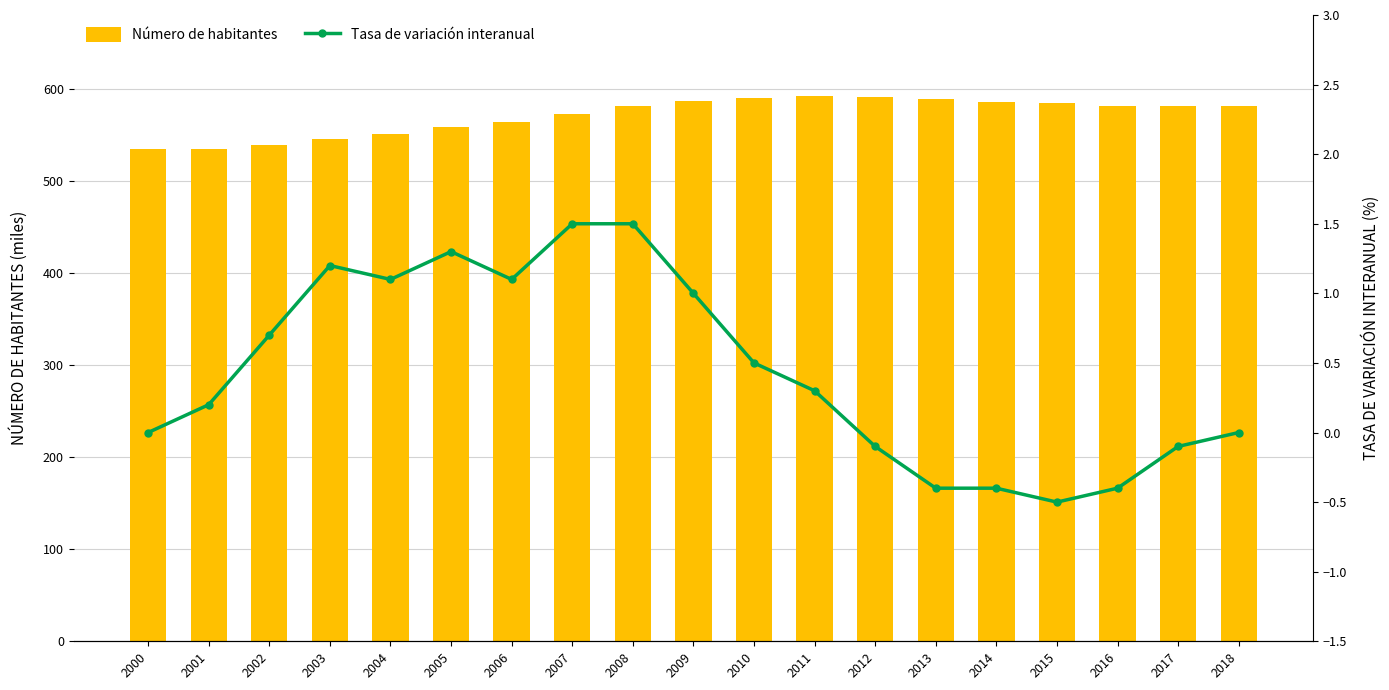

What is the minimum value for Tasa de variación interanual?

-0.5